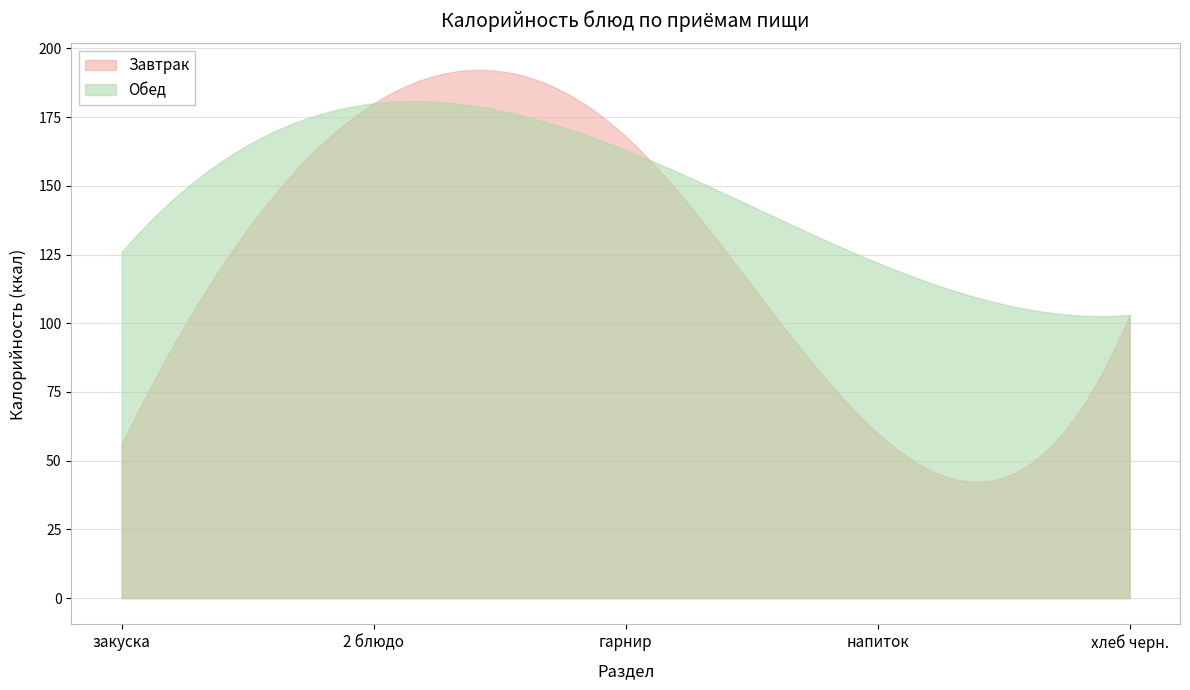

Which has a higher value, 2 блюдо or закуска?

2 блюдо